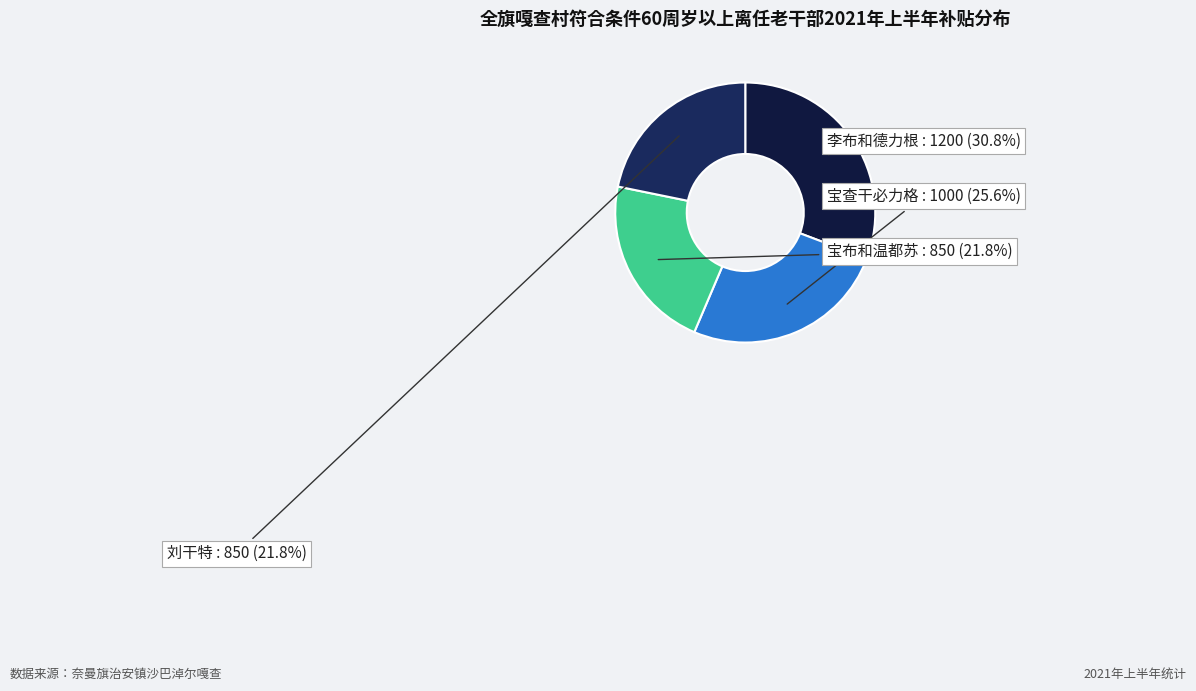

How many slices are in this pie chart?

4